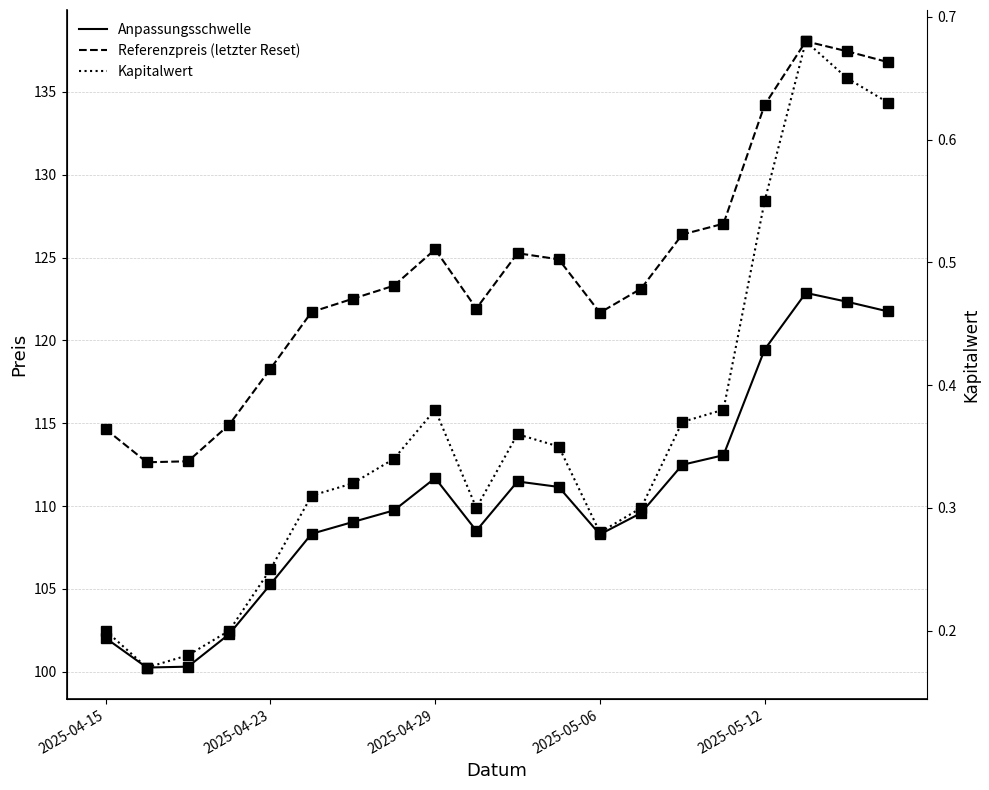

True or false: Anpassungsschwelle and Kapitalwert cross at least once.

False